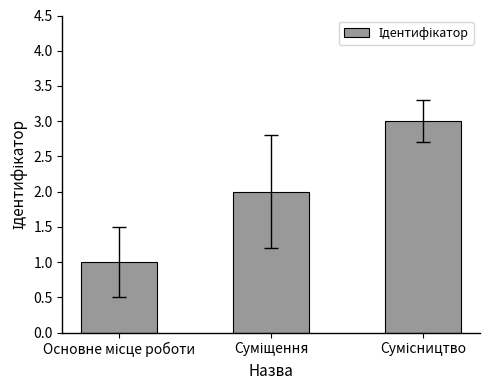

What is the sum of all values?

6